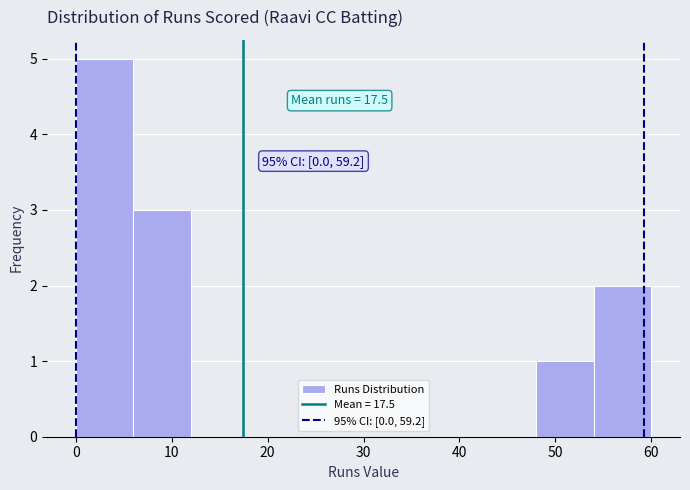

Over which range of the x-axis is the bar tallest?

0 to 6